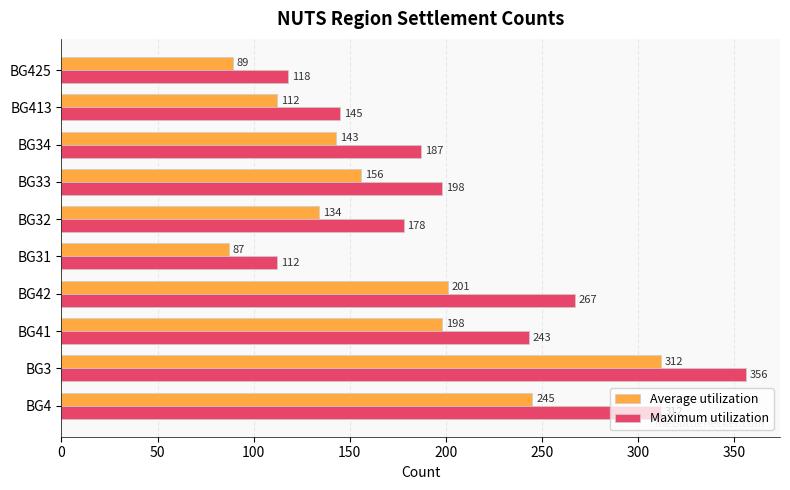

Which series has the largest range (max minus min)?

Maximum utilization